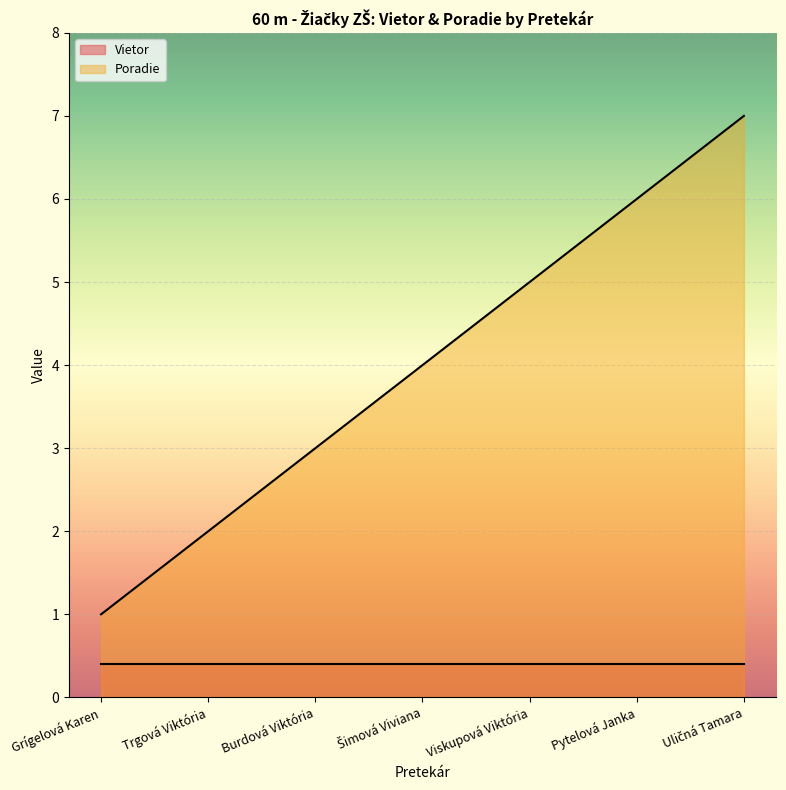

How many data points does each series have?

7